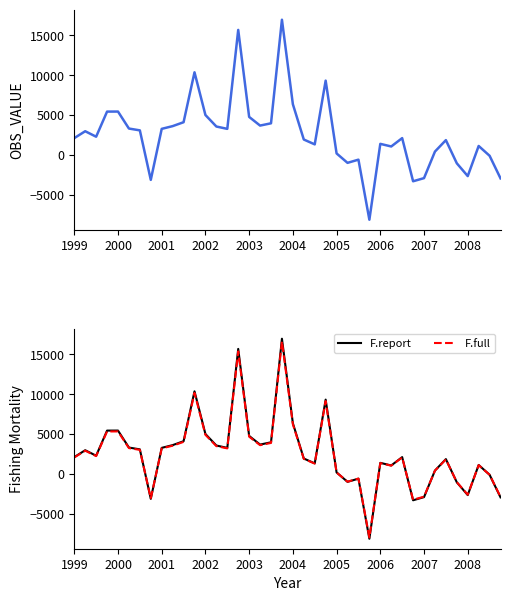

In F.report, how many points are lower than both neighbors (excluding endpoints)?

10